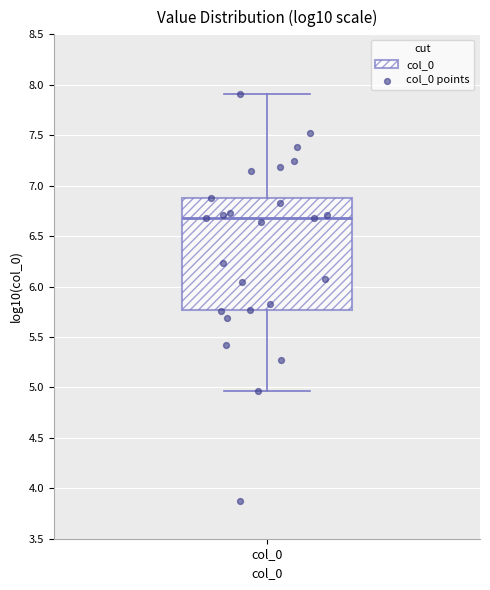

Read this box plot against the y-axis: the position of the median line, the range covered by the box, and the ends of both whiskers. The values are not printed on the chart, so give them approximately, as read against the axis.

median 6.70, box 5.75 to 6.90, whiskers 4.95 to 7.90